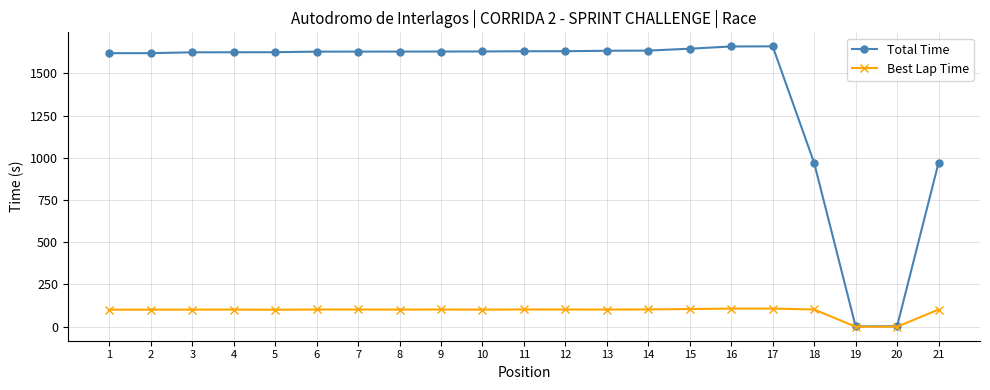

True or false: Total Time has more than 0 points higher than both neighbors.

True